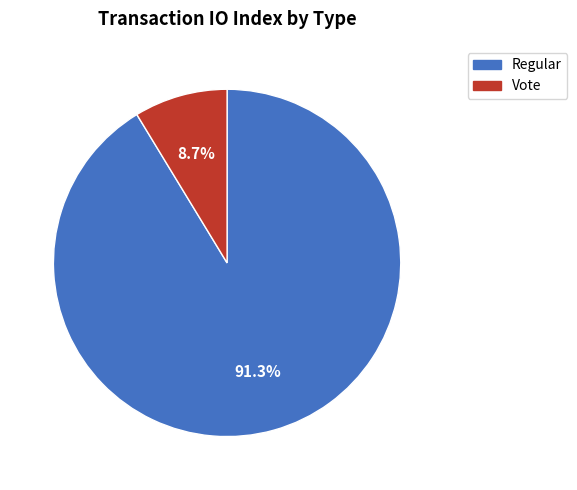

Do Regular and Vote together represent more than half of the pie?

Yes